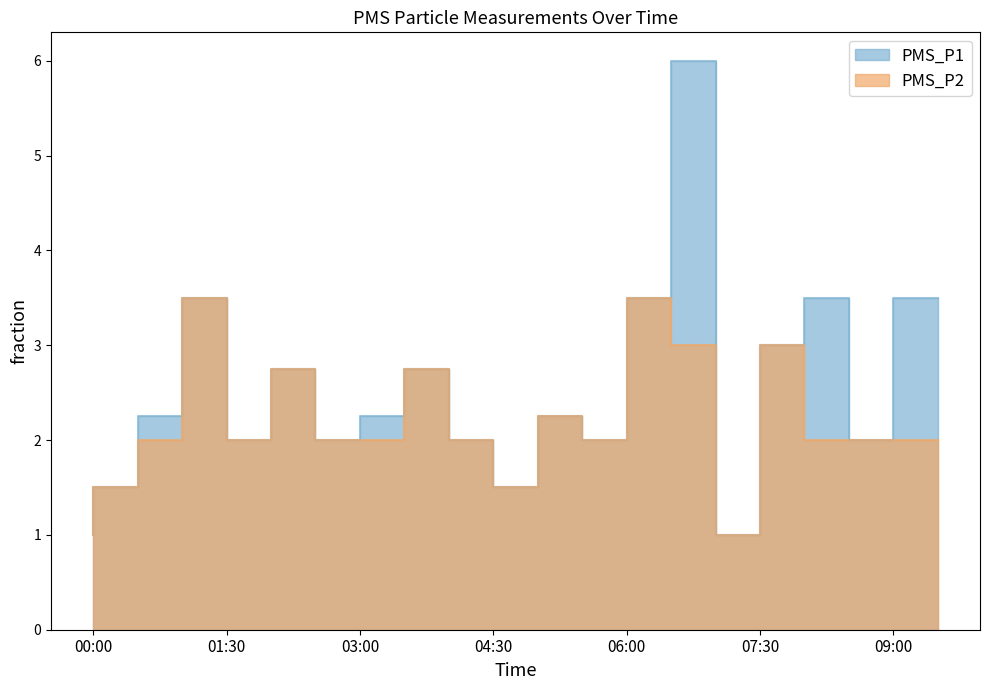

True or false: PMS_P1 and PMS_P2 cross at least once.

False